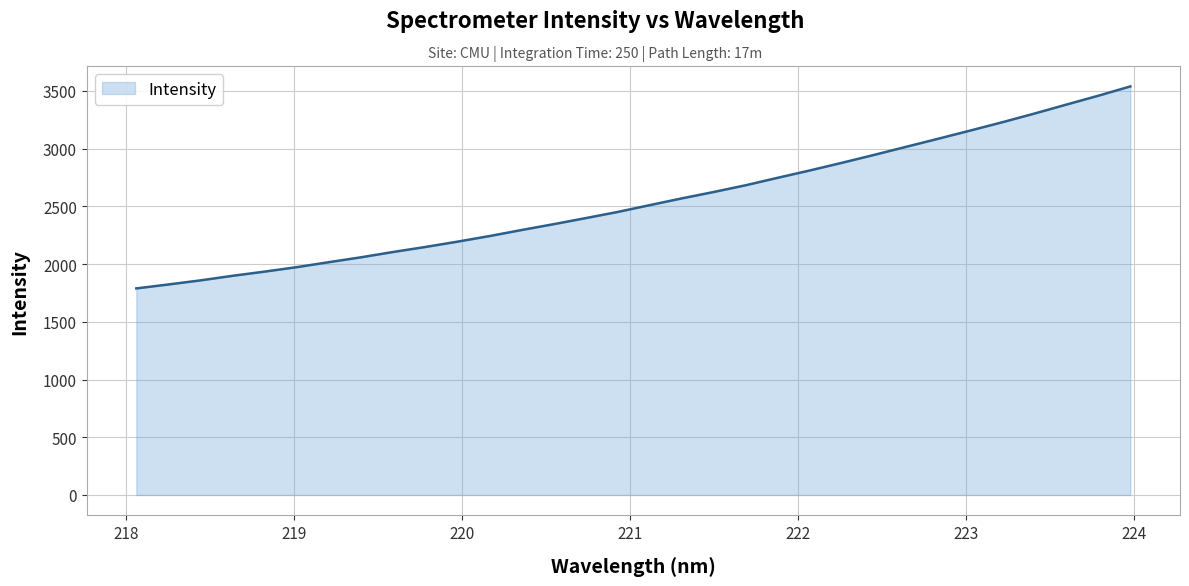

What is the minimum value shown in the chart?

1789.0